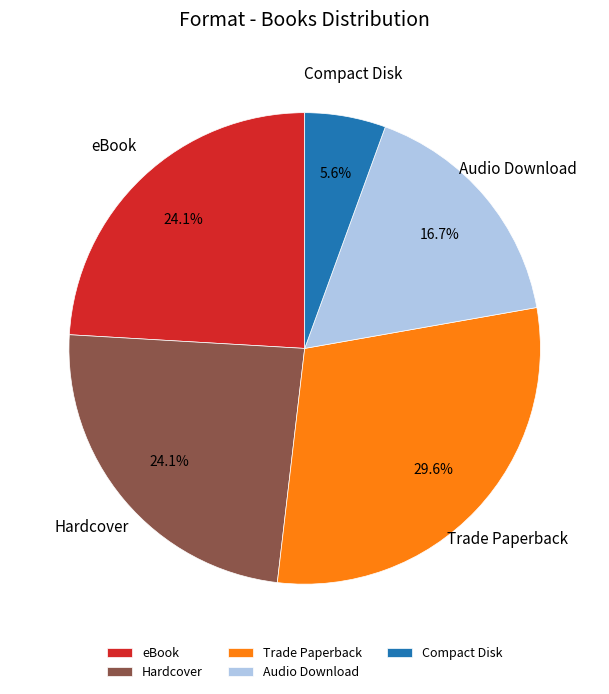

Approximately how many times larger is the value at Trade Paperback compared to Compact Disk?

5.3